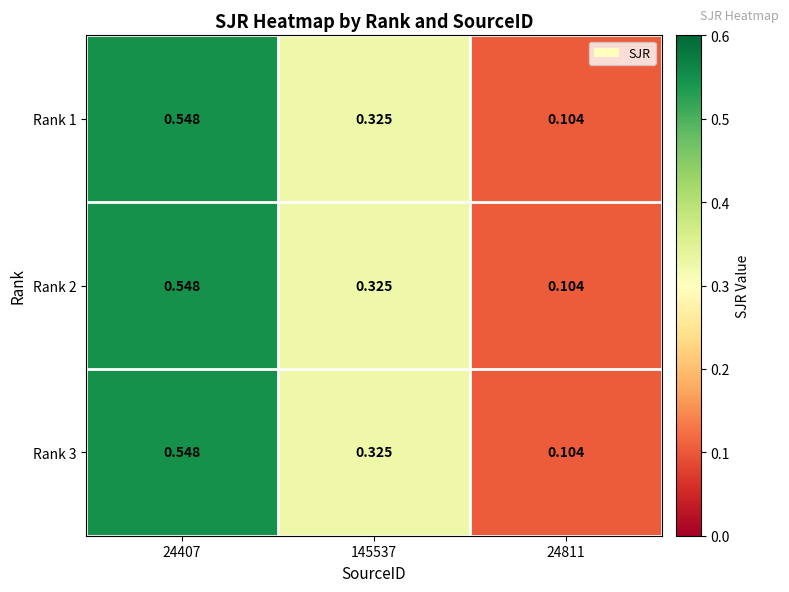

Is the value of Rank 1 at 145537 greater than the value of Rank 2 at 24811?

Yes